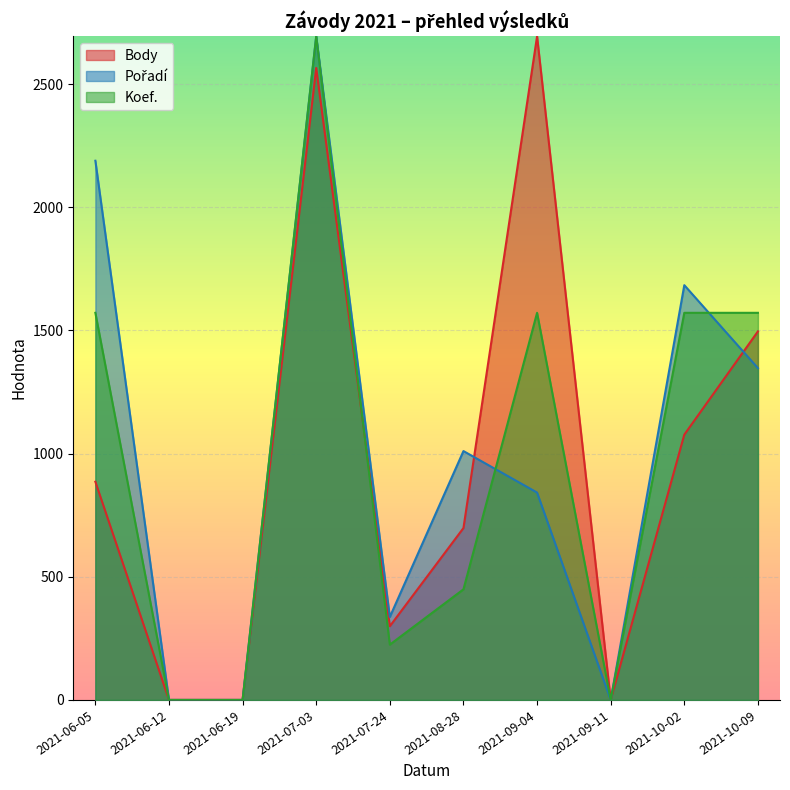

What is the label of the 4th point from the right?

2021-09-04